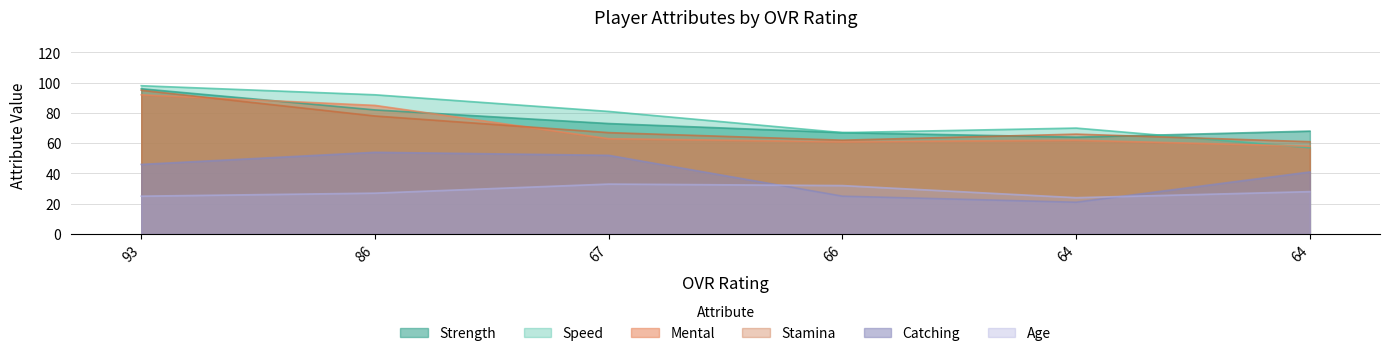

True or false: speed and age cross at least once.

False